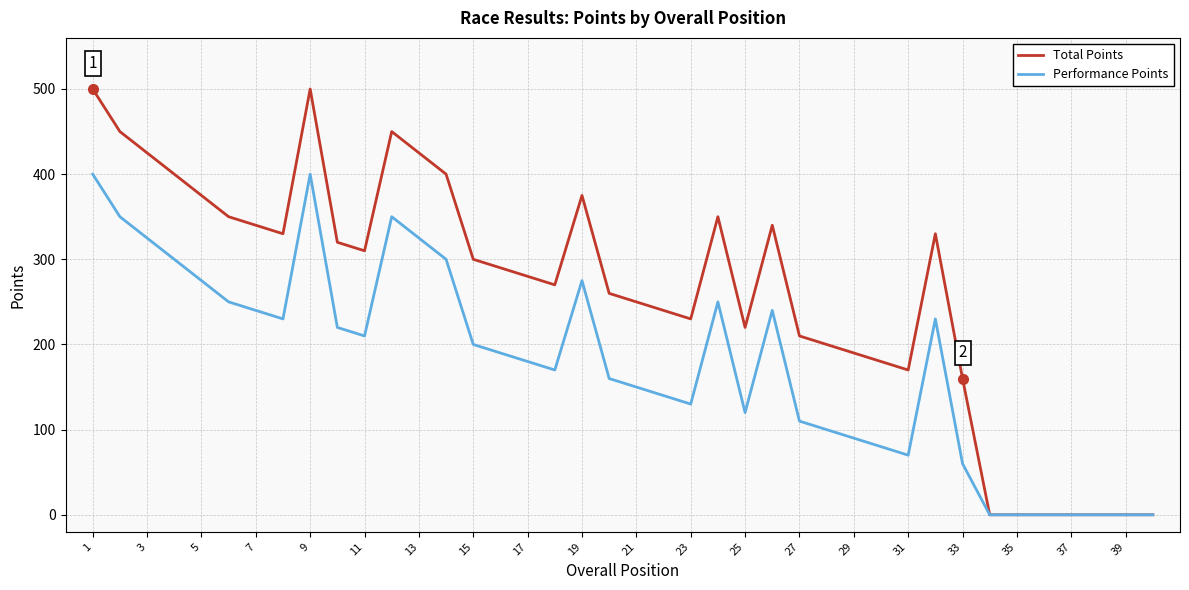

List the series in order of their overall mean, lowest first.

Performance Points, Total Points